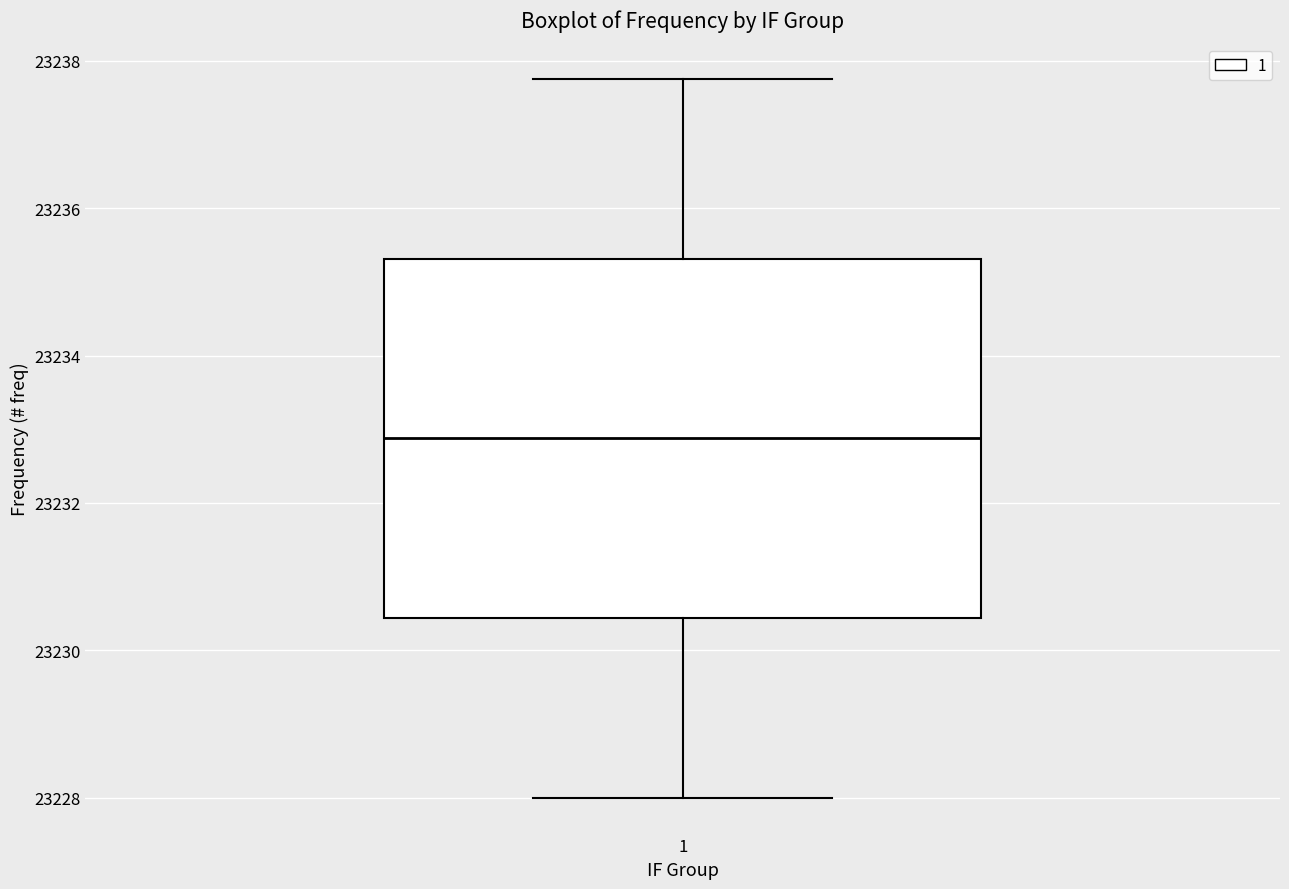

Where is the upper edge of the box at x = 1 on the y-axis? The values are not printed on the chart, so give them approximately, as read against the axis.

23235.4